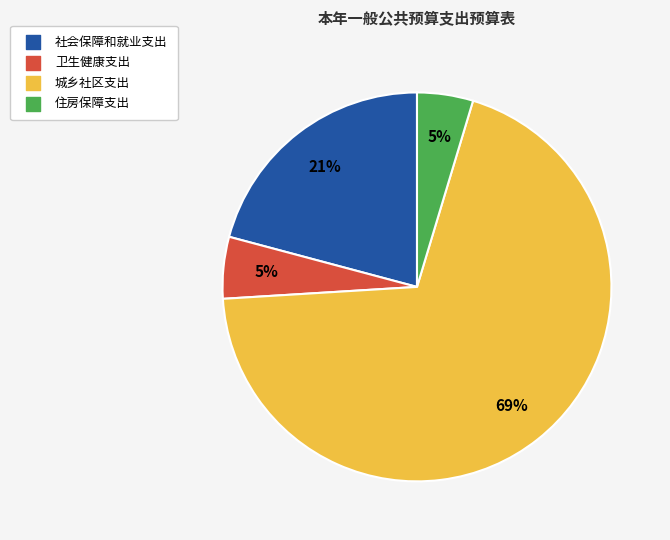

What percentage is the 卫生健康支出 slice, to the nearest percent?

5%